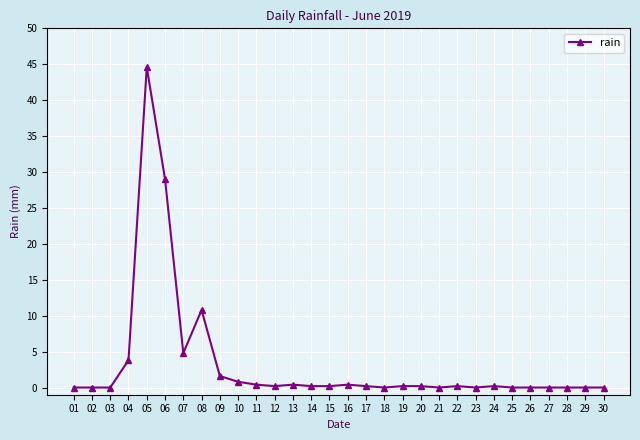

What is the greatest value displayed?

44.6